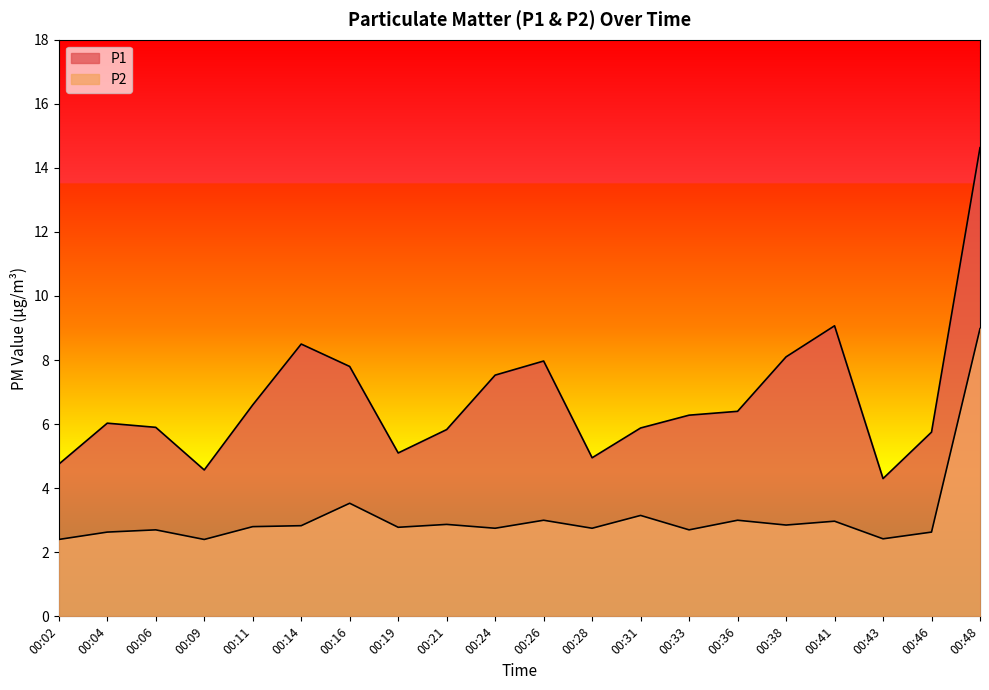

Does the chart display data point markers on the line(s)?

No